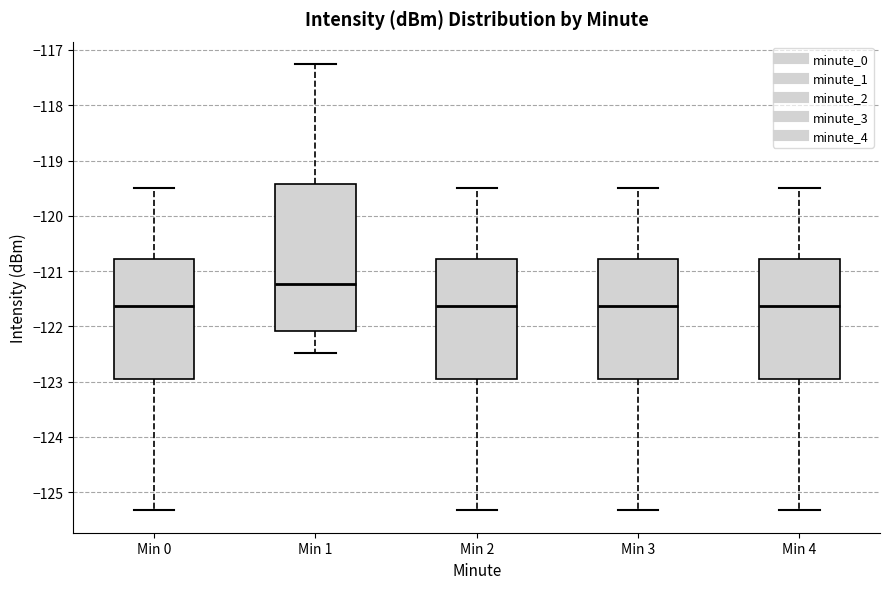

Which box is the tallest, from its lower edge to its upper edge?

Min 1